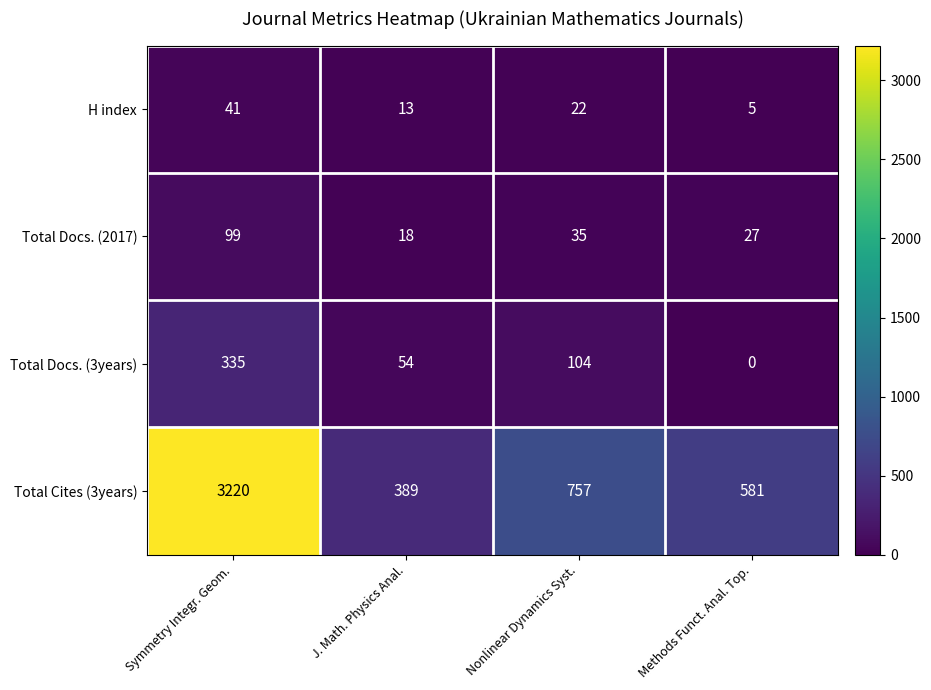

Which series has the largest range (max minus min)?

Total Cites (3years)